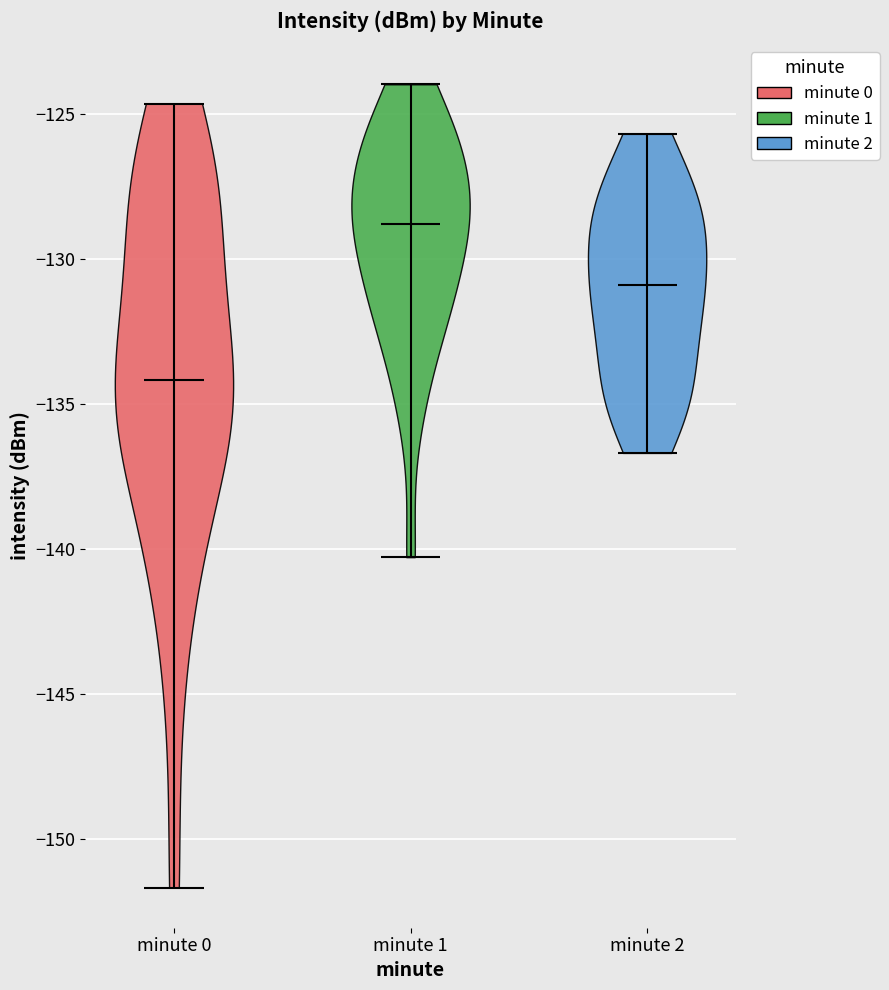

Where does the median line of the violin for minute 2 sit on the y-axis? The values are not printed on the chart, so give them approximately, as read against the axis.

-131.0